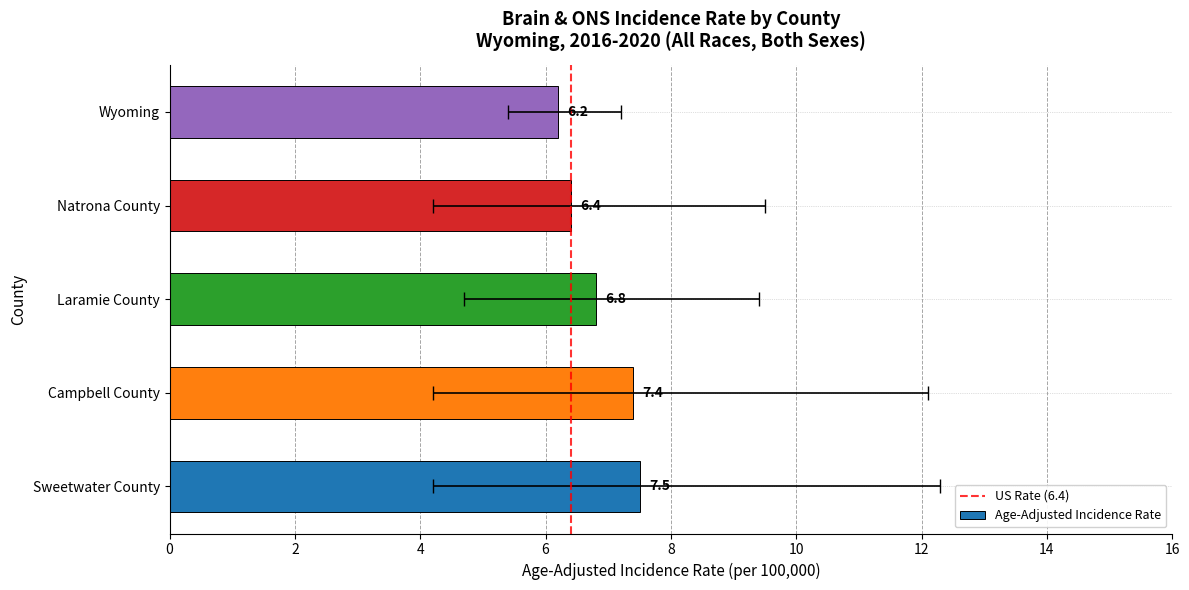

What is the difference between the second highest and minimum values?

1.2